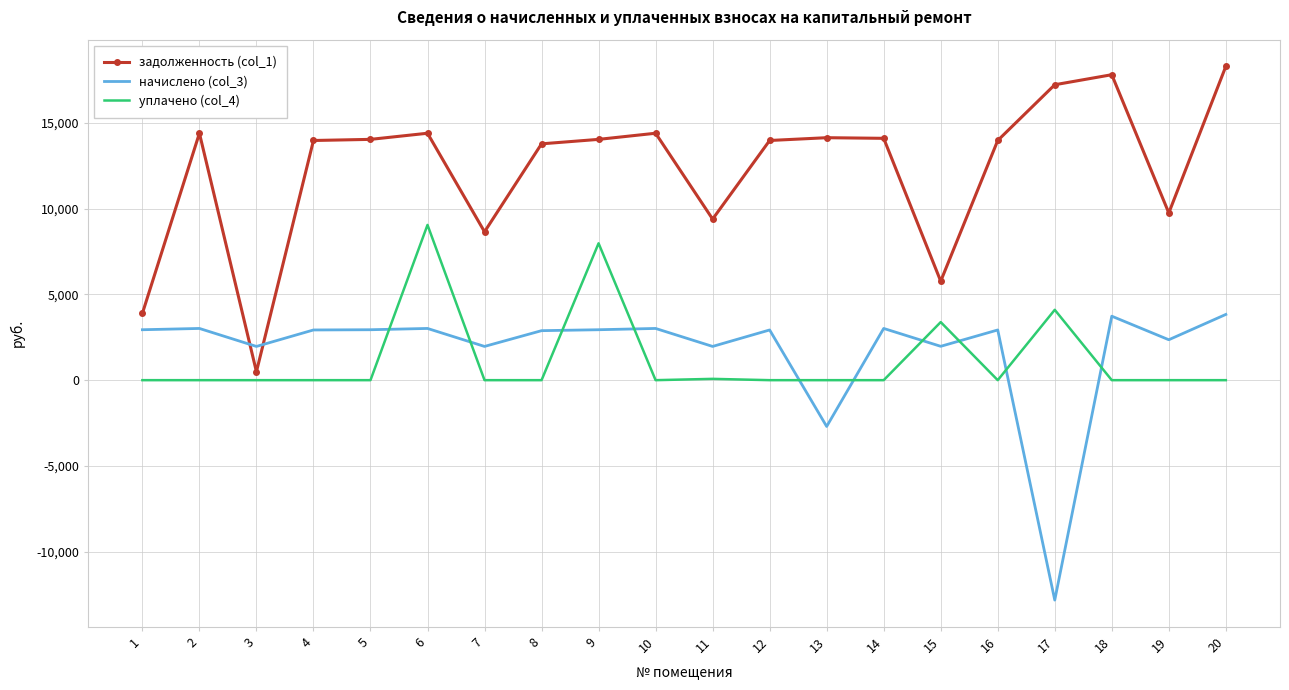

What is the difference between the highest and lowest values at 12?

13968.1